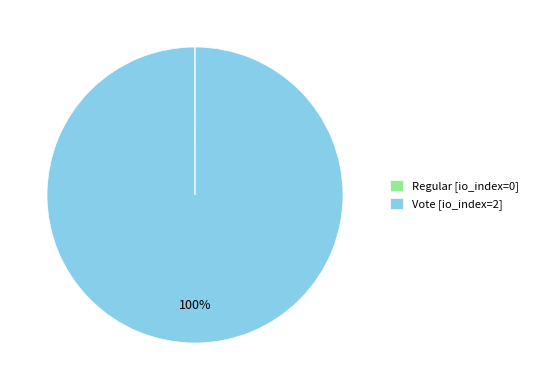

Is it true that Vote [io_index=2] is 100% of the pie?

True